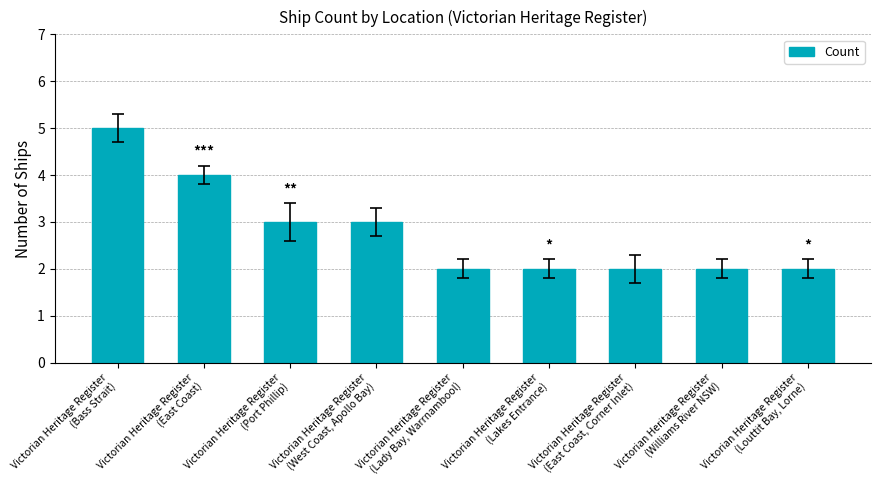

What is the difference between the maximum and minimum values?

3